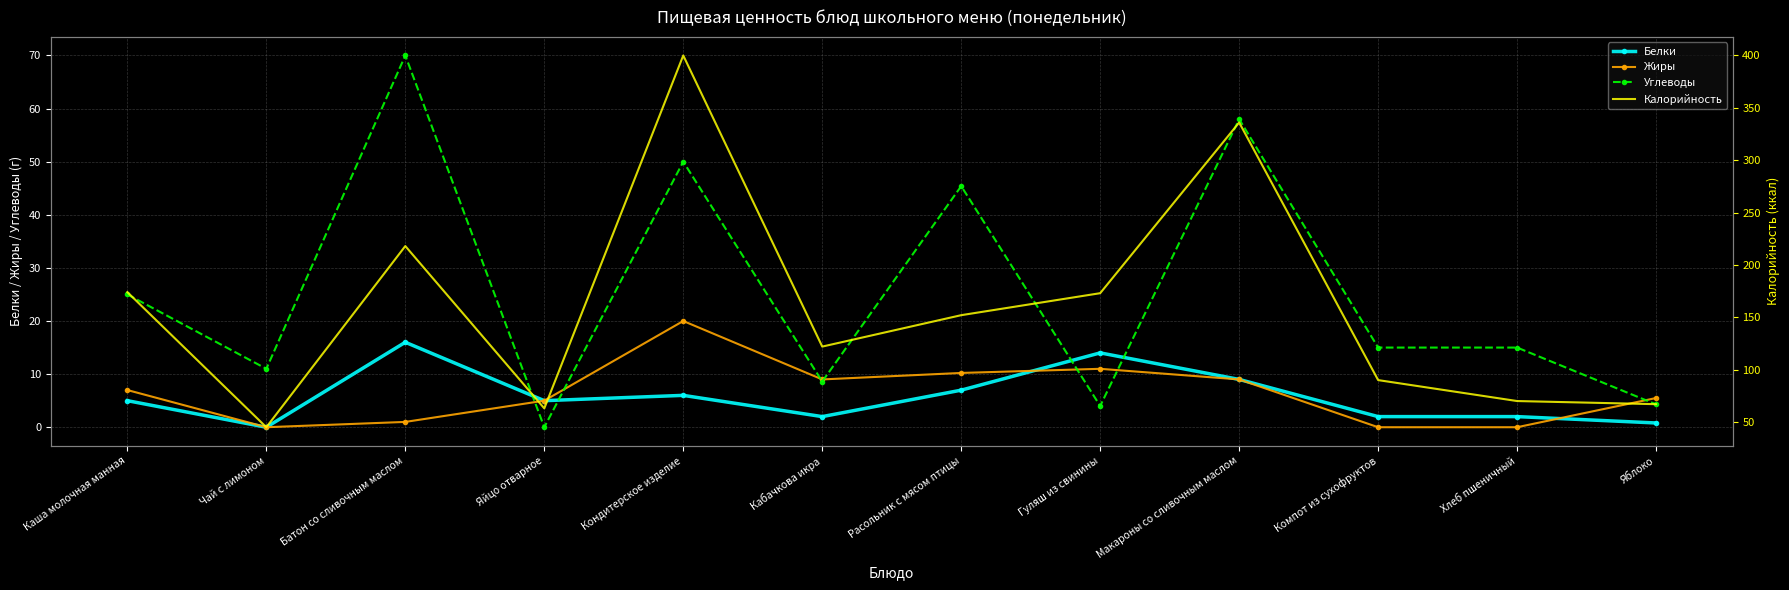

How many interior local peaks does the Белки series have?

3